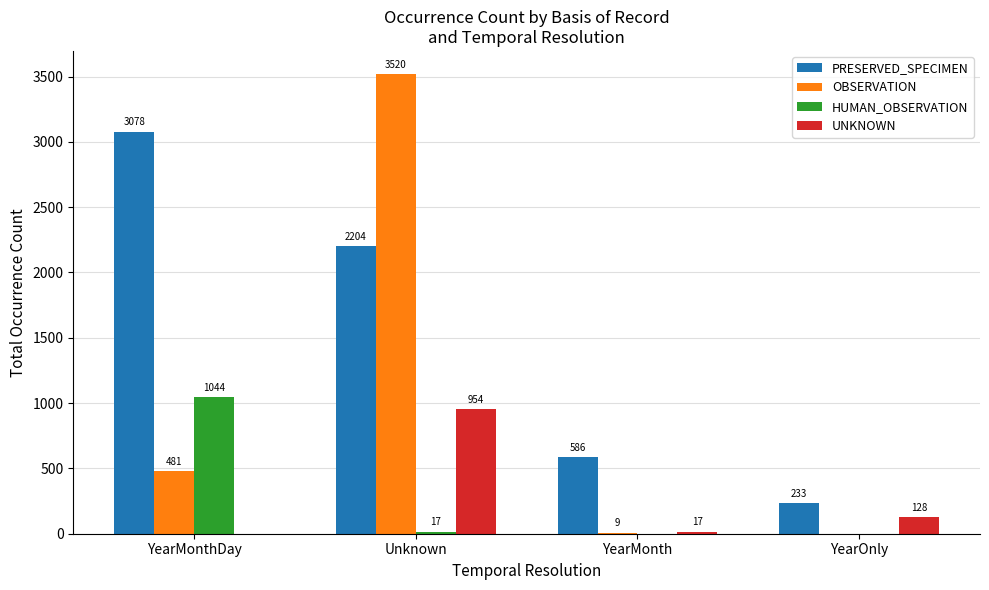

At which label does PRESERVED_SPECIMEN first exceed 2204?

YearMonthDay